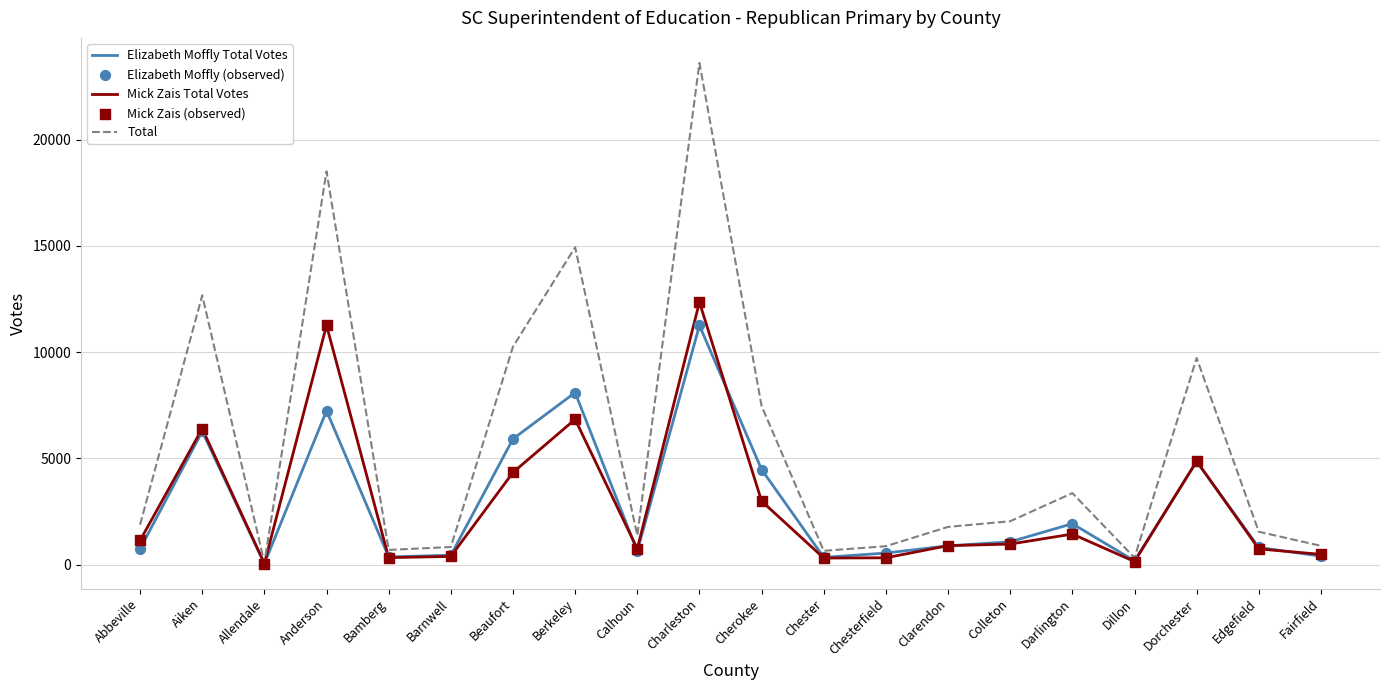

Between Aiken and Cherokee, which series saw the biggest shift?

Total